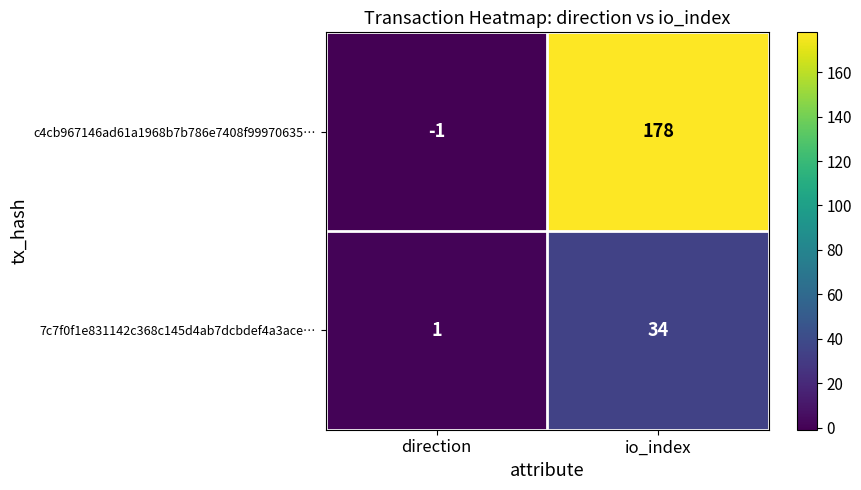

Which series changed the most between direction and io_index?

c4cb967146ad61a1968b7b786e7408f99970635…